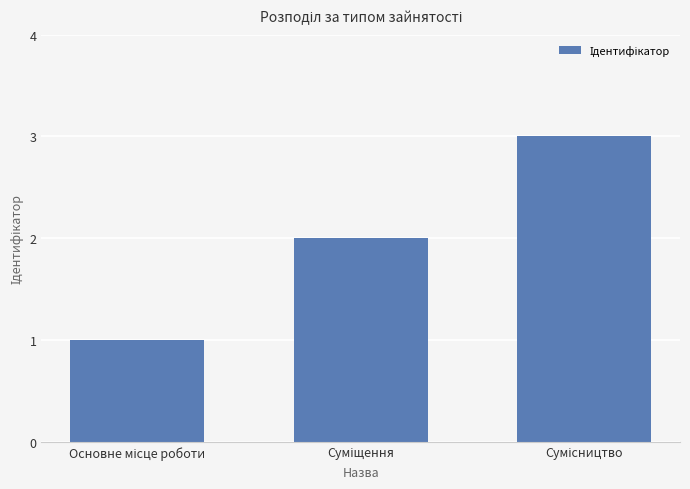

What is the sum of all values?

6